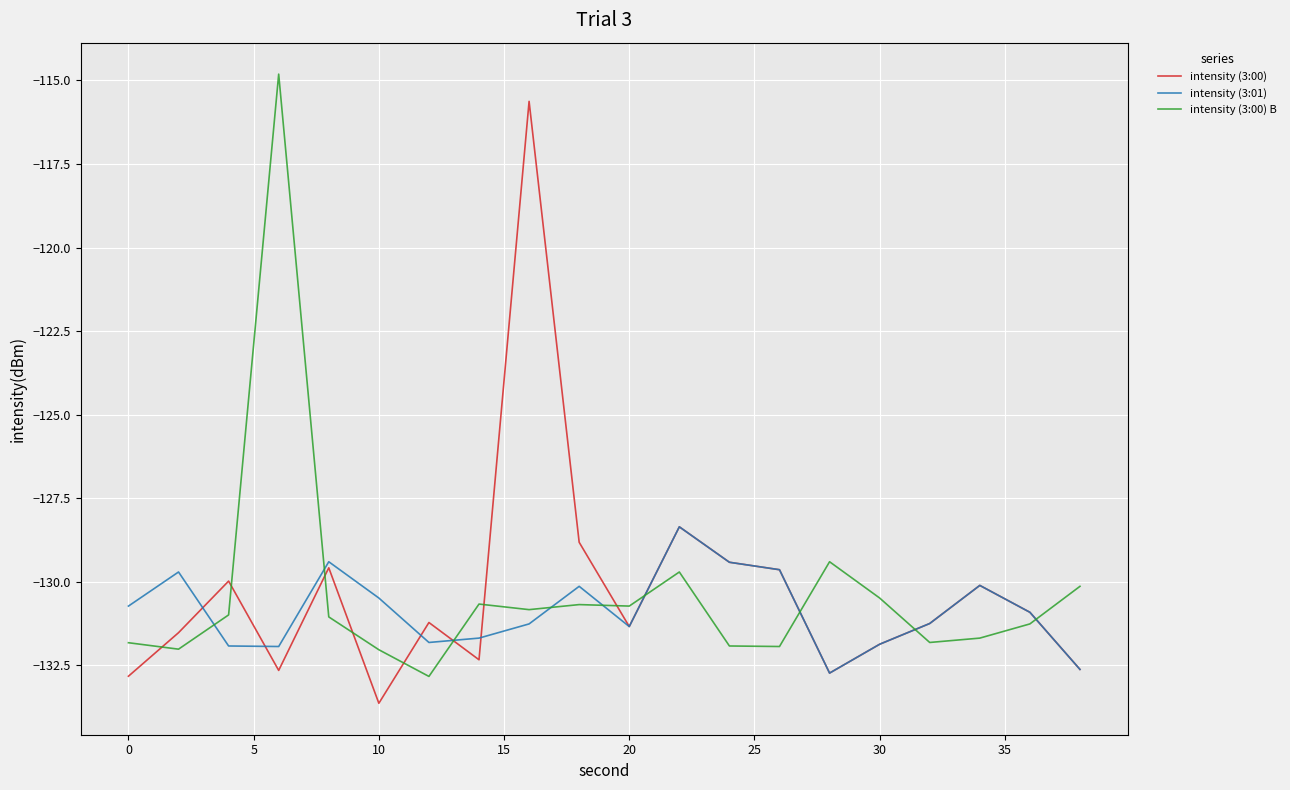

What is the greatest value displayed?

-114.8